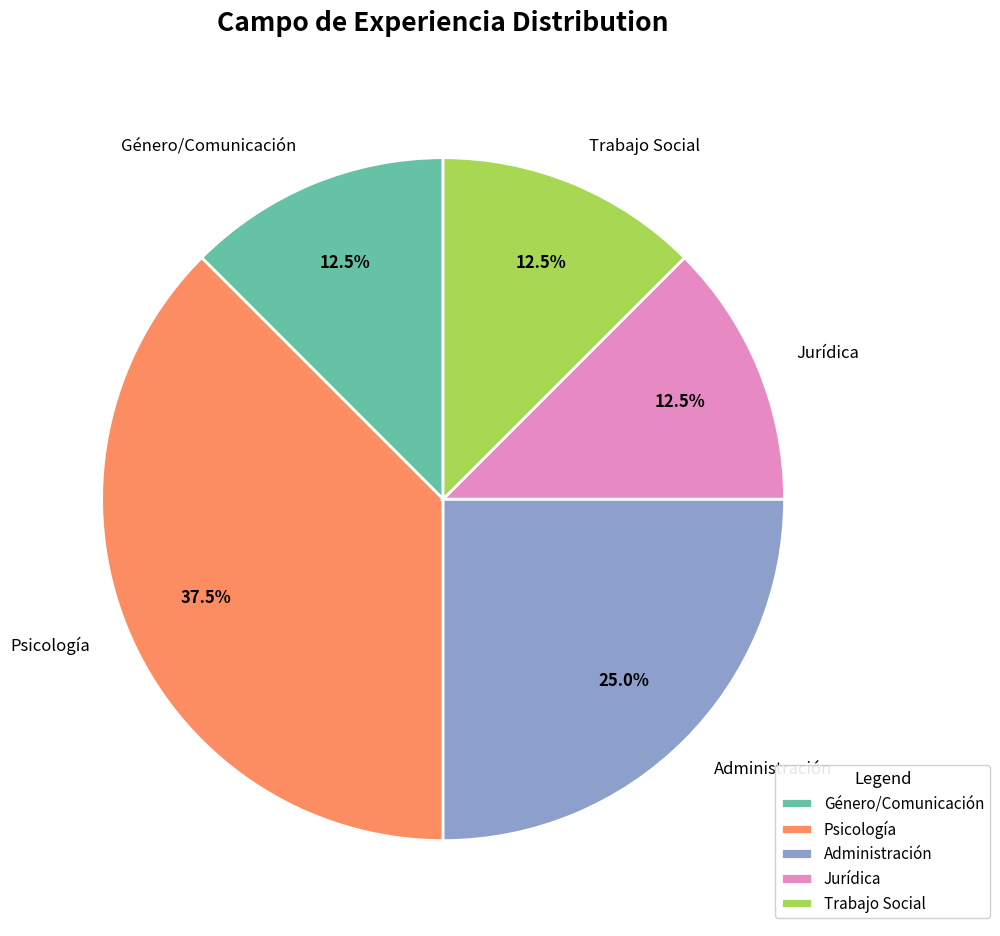

What is the largest slice in the pie chart?

Psicología